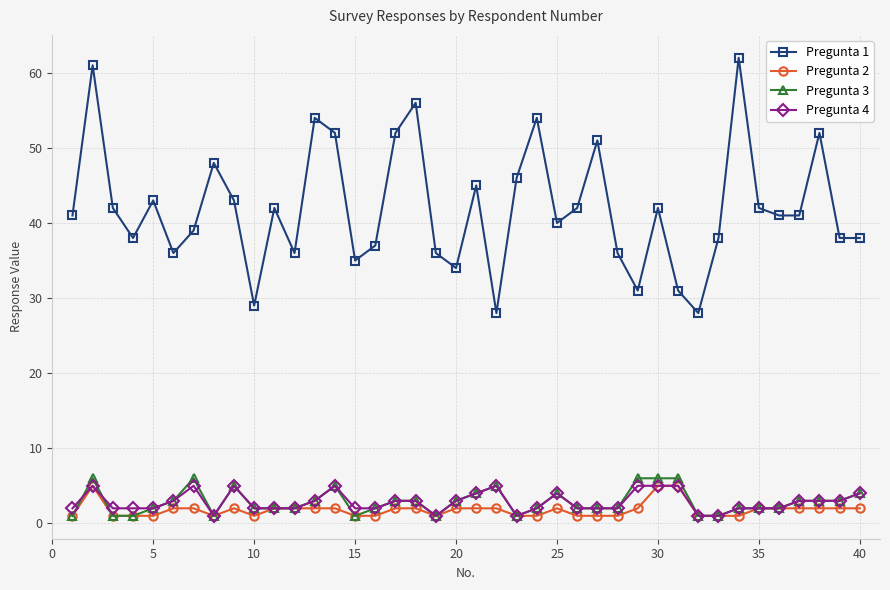

Which series has the widest spread of values?

Pregunta 1